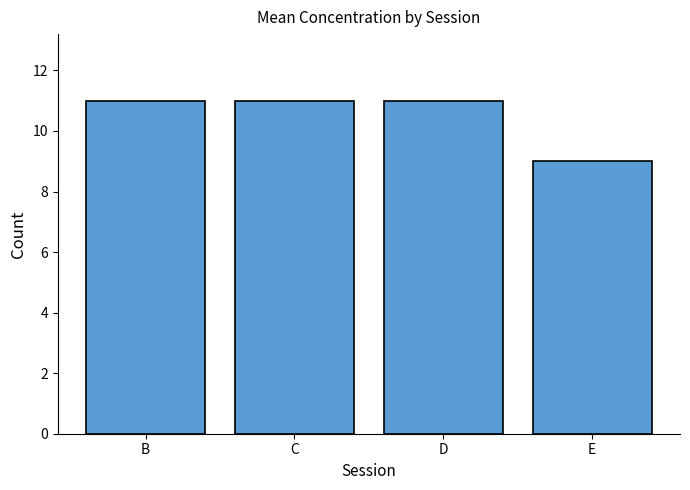

Reading left to right, list all the values displayed in this chart.

11	11	11	9